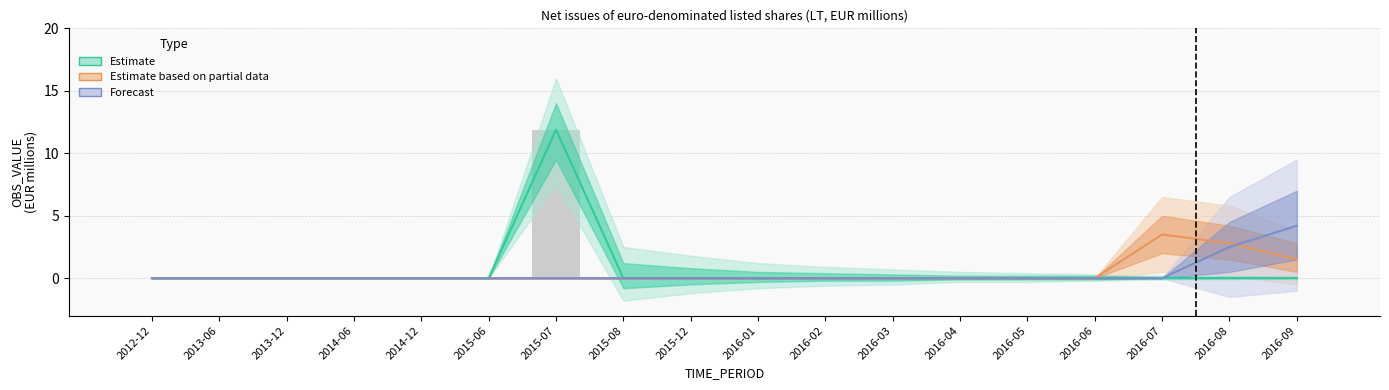

What is the greatest value displayed?

11.9